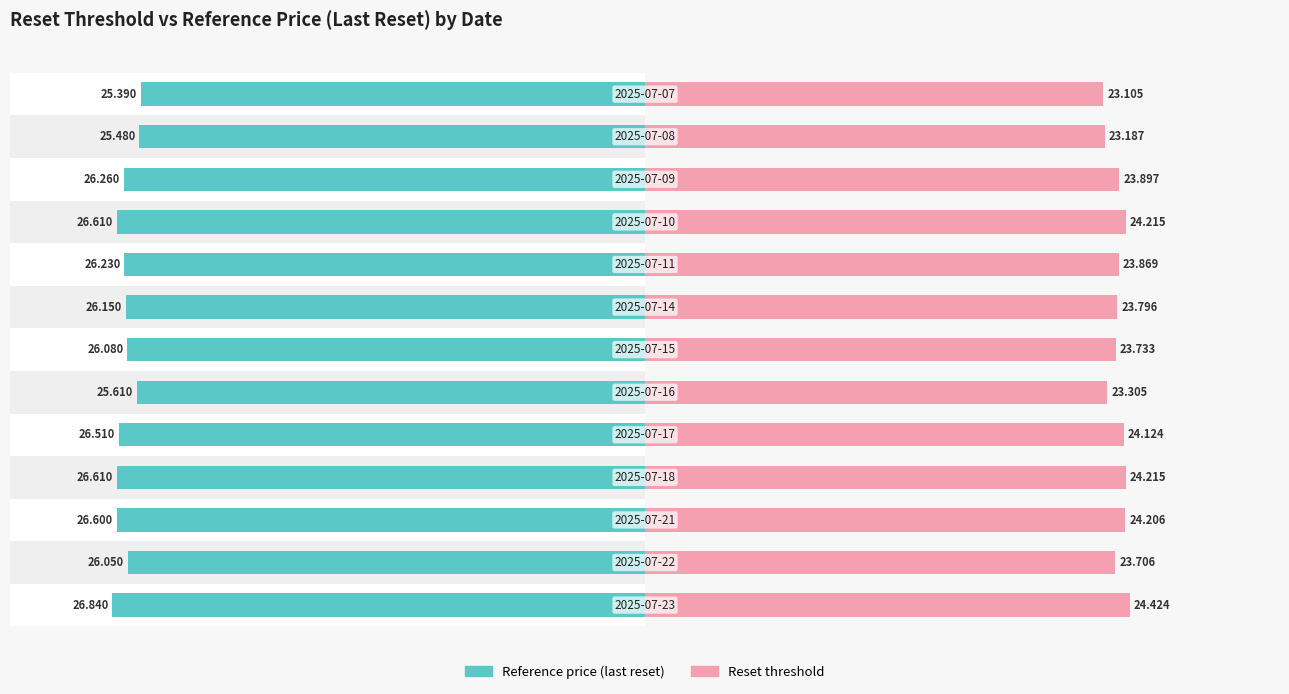

The value of Reset threshold at 0 is 24.4. True or false?

True